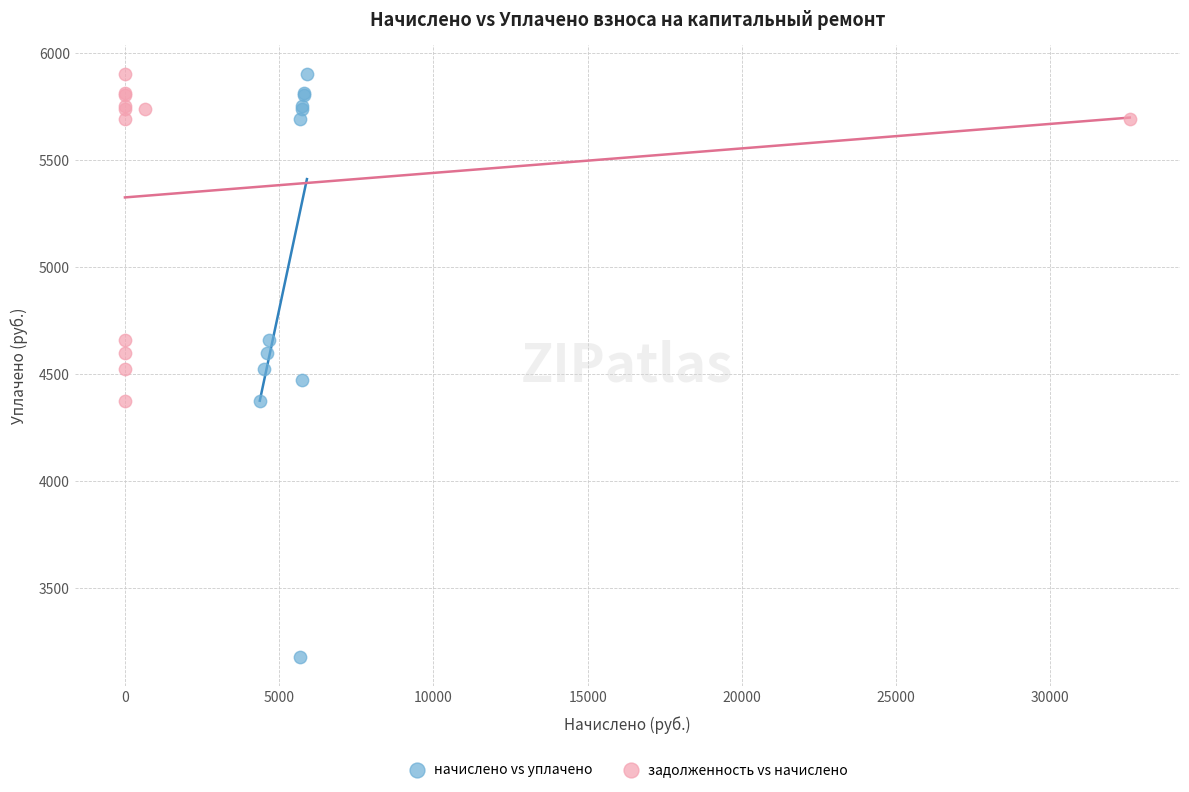

Which series contains the lowest Y value?

начислено vs уплачено